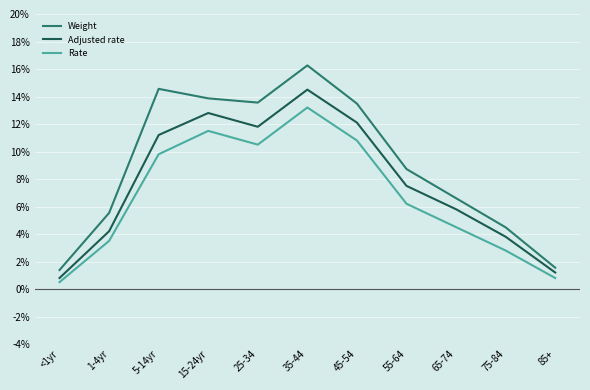

What are all the series names shown in the legend?

Weight, Adjusted rate, Rate